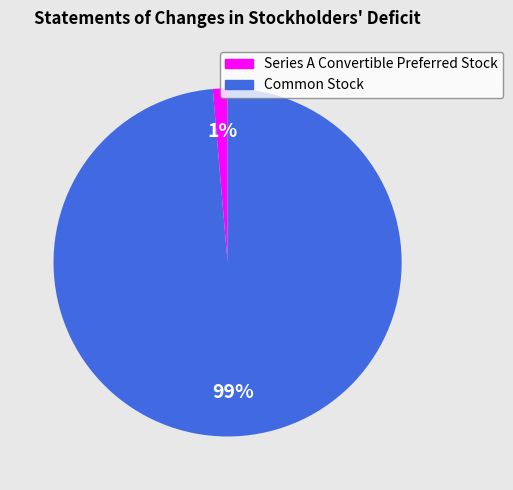

Between Series A Convertible Preferred Stock and Common Stock, which is larger?

Common Stock